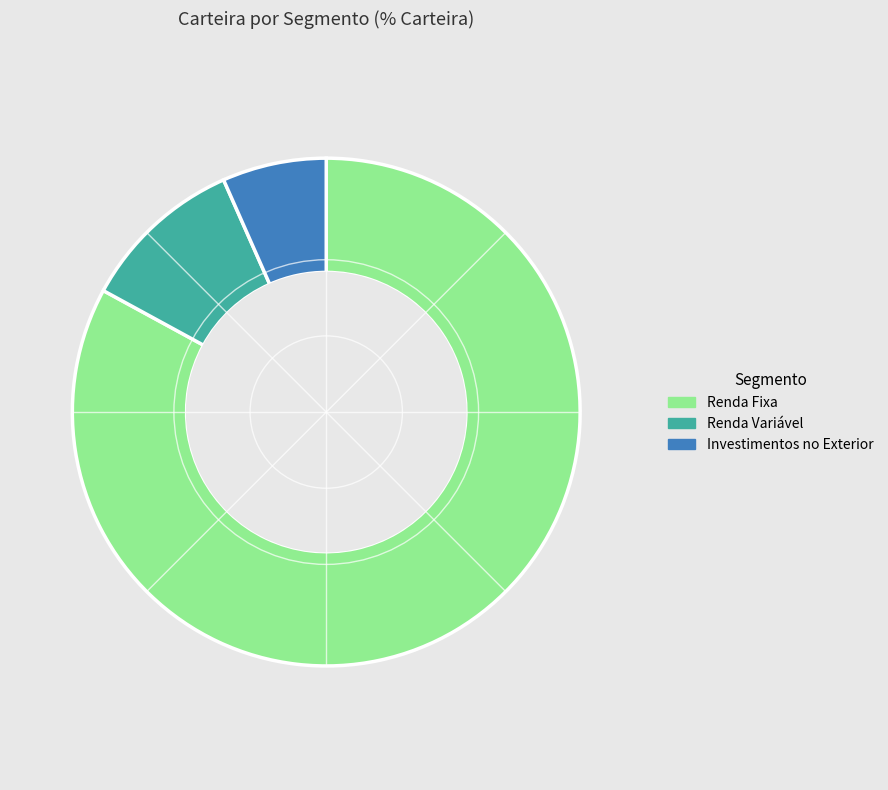

Which slice is the largest?

Renda Fixa